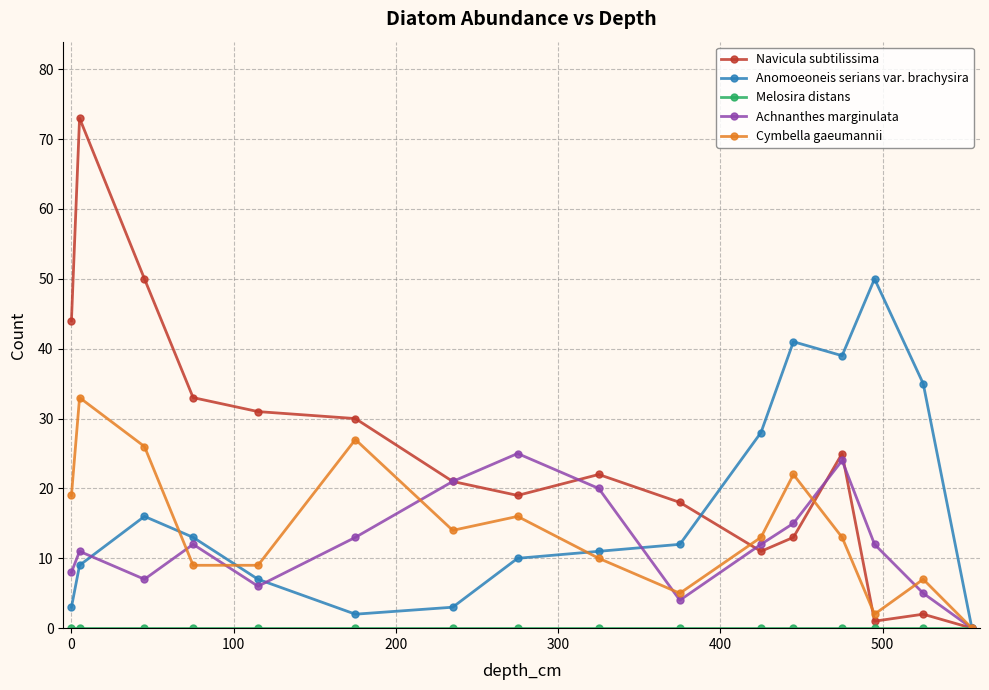

Which series has the widest spread of values?

Navicula subtilissima